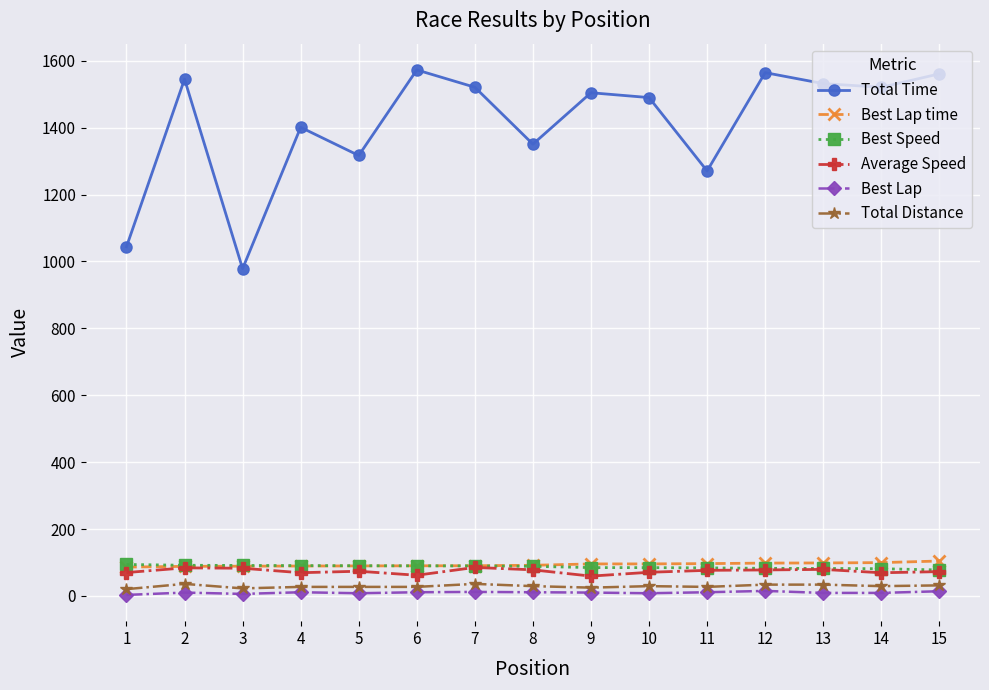

True or false: Average Speed has more than 0 points higher than both neighbors.

True